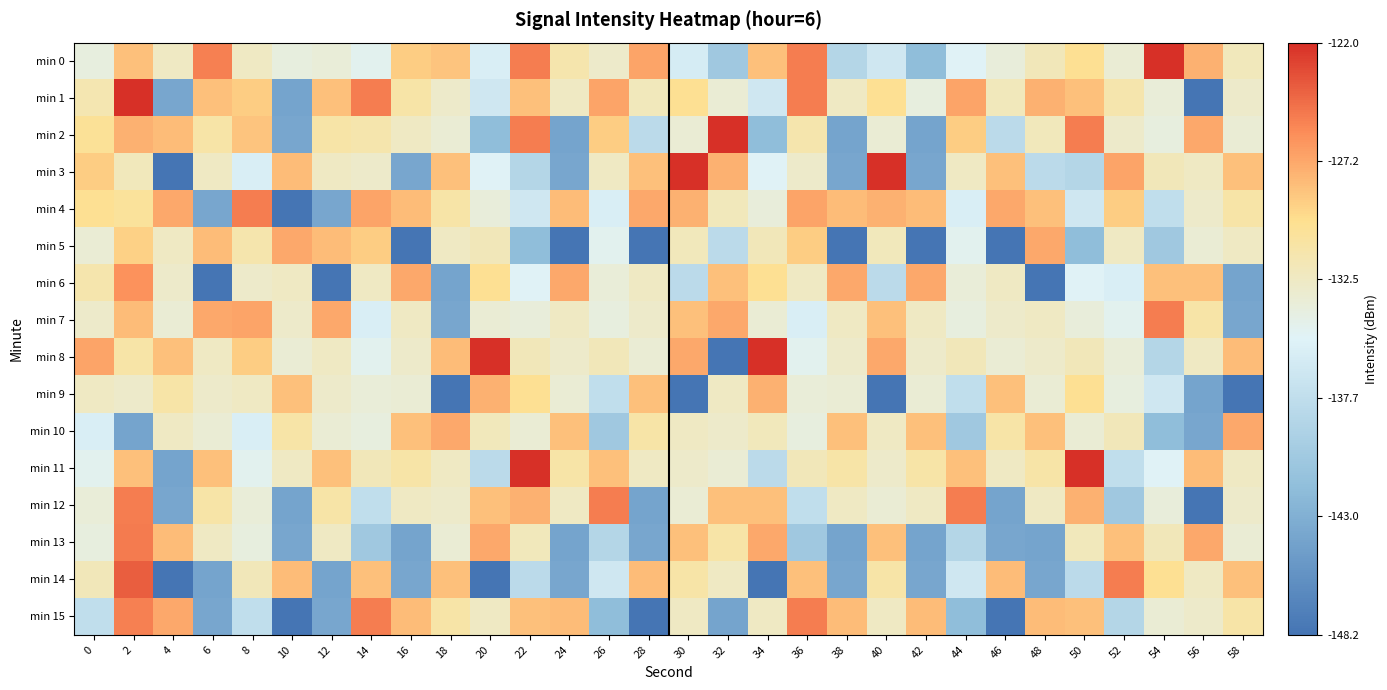

At how many categories does at least one series exceed -145?

30